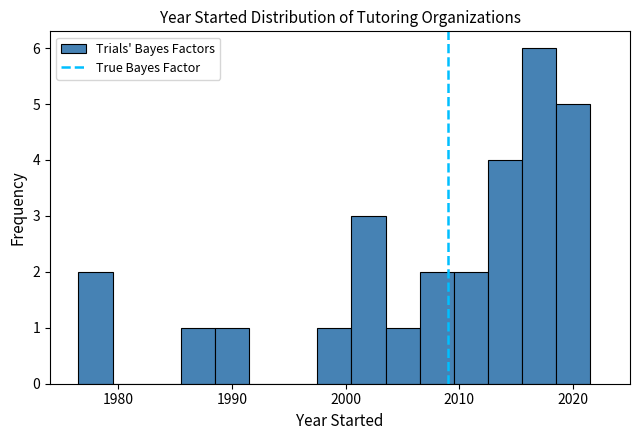

Read against the x-axis, roughly where is the centre of the tallest bar?

2017